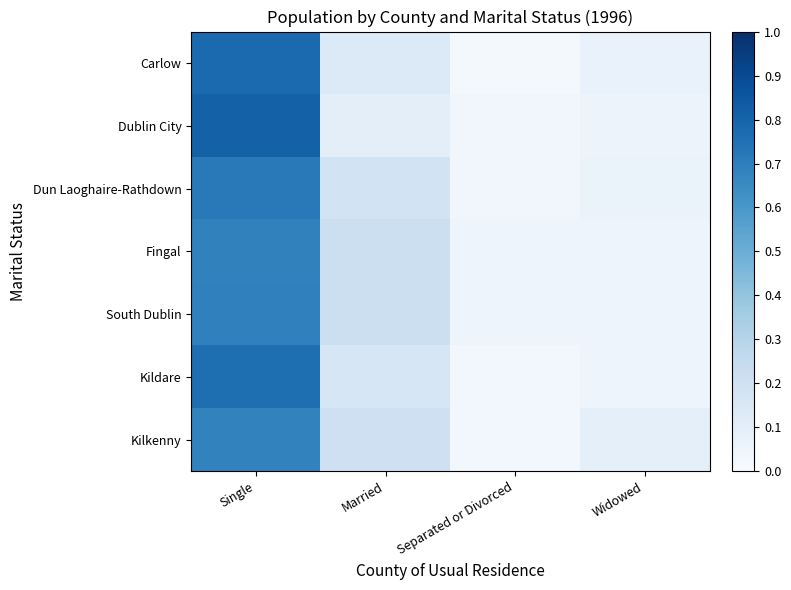

Which series has the widest spread of values?

Dublin City